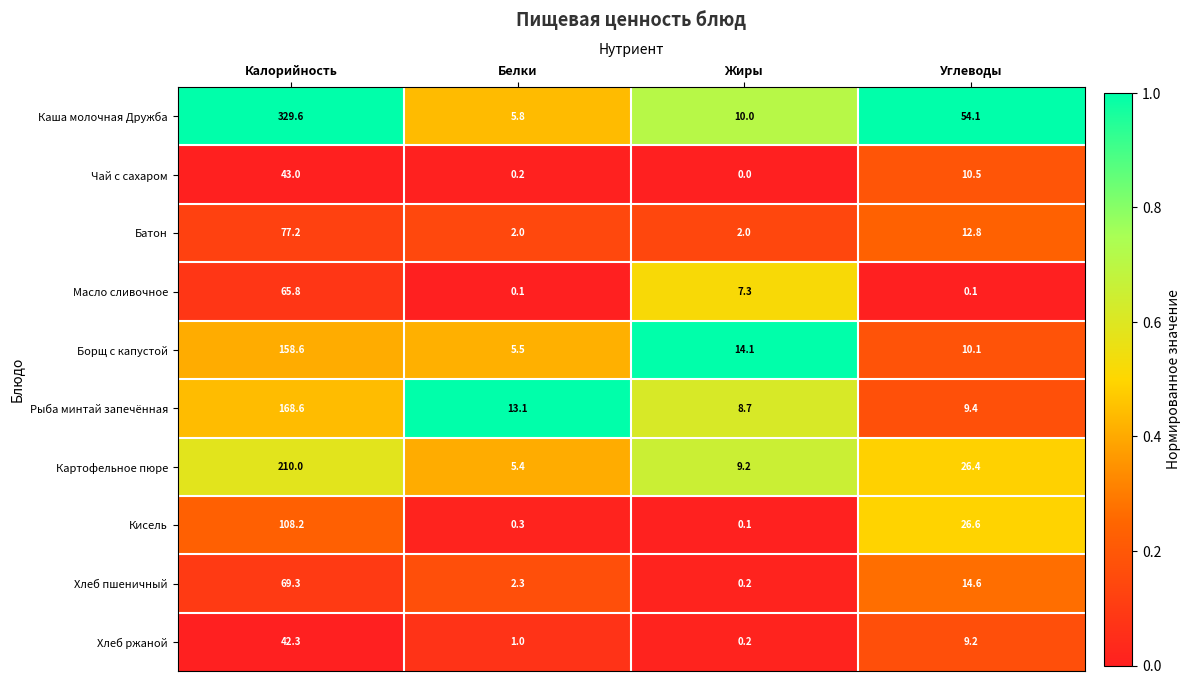

Which series changed the most between Белки and Углеводы?

Каша молочная Дружба